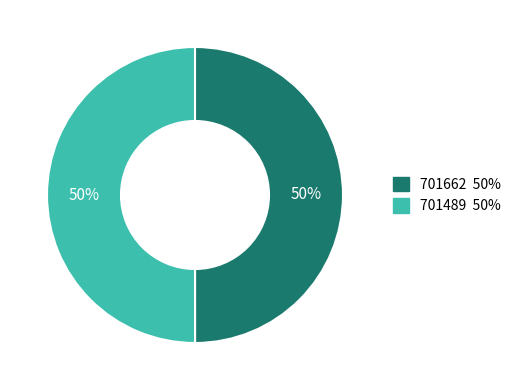

What is the ratio of the value at 701662 to the value at 701489?

1.0